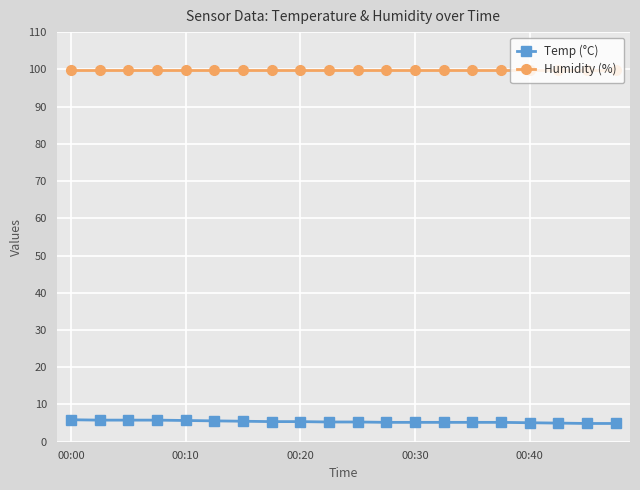

What is the sum of all Humidity (%) values?

1998.0